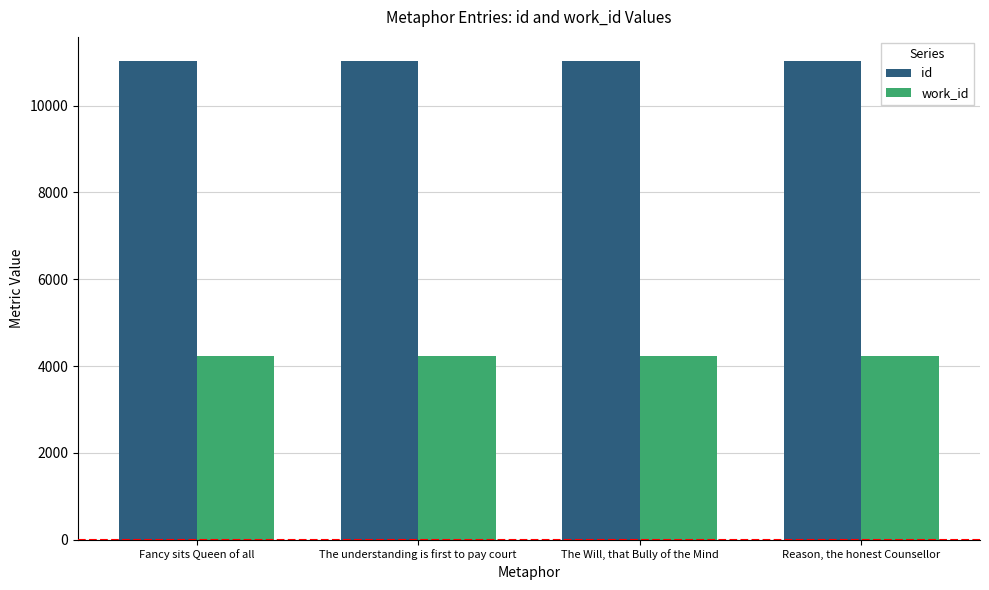

Are the bars horizontal?

No